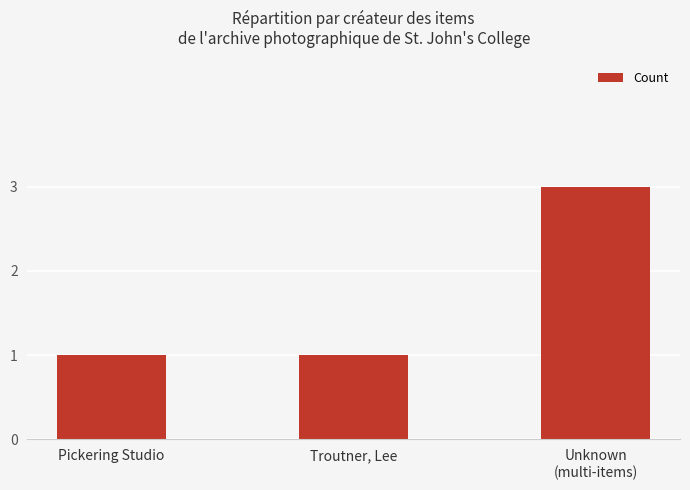

At which category does the chart reach its peak across all series?

Unknown
(multi-items)